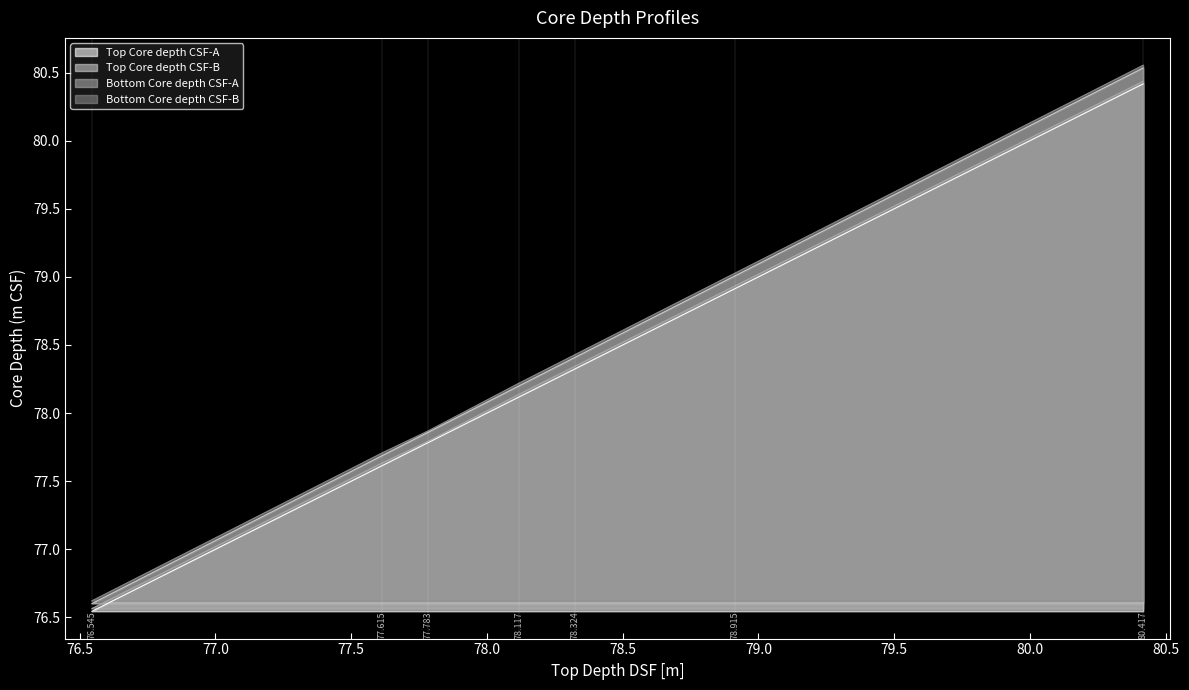

Reading right to left, what are all the values shown in this chart?

Top Core depth CSF-A: 80.417=80.4	78.915=78.9	78.324=78.3	78.117=78.1	77.783=77.8	77.615=77.6	76.545=76.5
Top Core depth CSF-B: 80.417=80.5	78.915=79.0	78.324=78.4	78.117=78.2	77.783=77.9	77.615=77.7	76.545=76.6
Bottom Core depth CSF-A: 80.417=80.4	78.915=78.9	78.324=78.3	78.117=78.1	77.783=77.8	77.615=77.6	76.545=76.6
Bottom Core depth CSF-B: 80.417=80.6	78.915=79.0	78.324=78.4	78.117=78.2	77.783=77.9	77.615=77.7	76.545=76.6